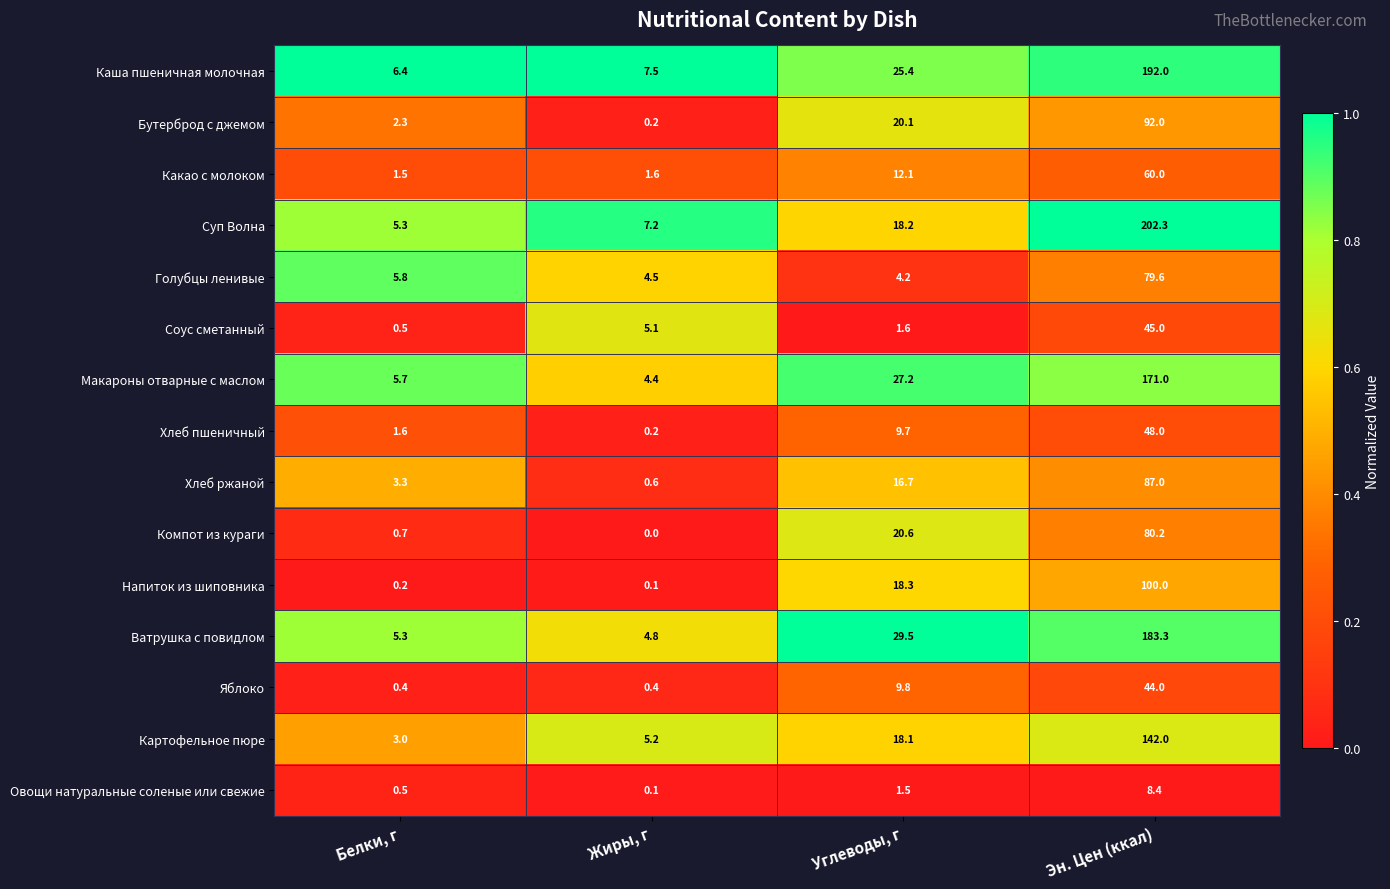

What is the total value across all series at Белки, г?

42.5